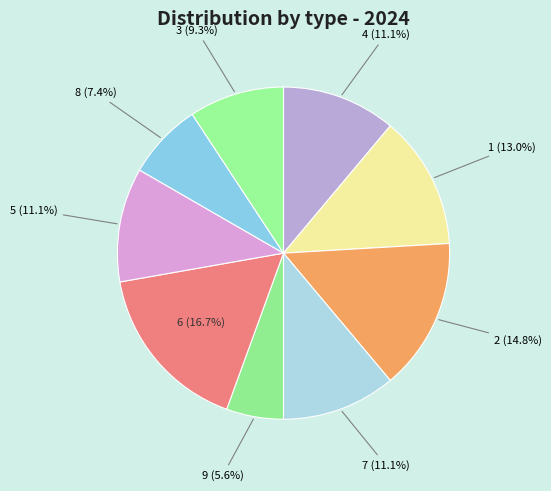

Is 5 the majority of the pie?

No